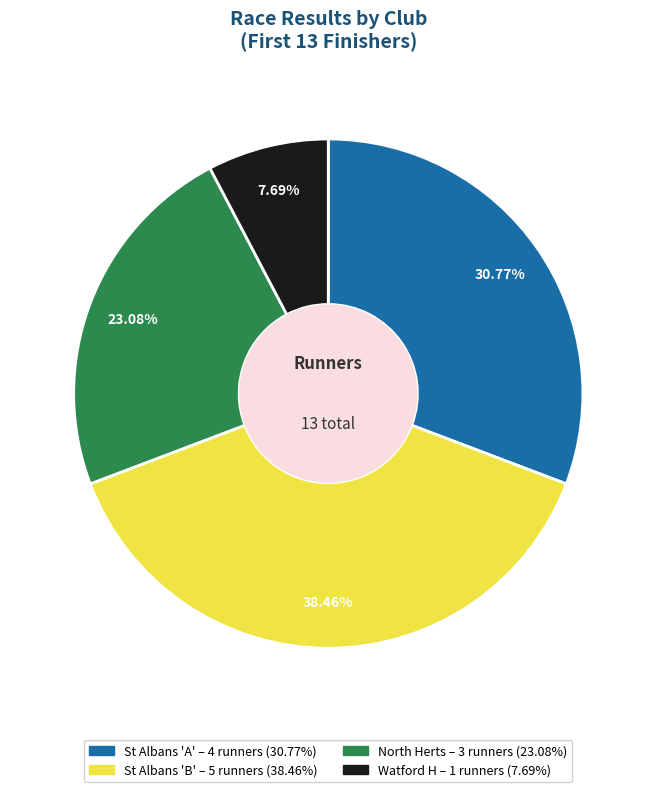

What is the largest slice in the pie chart?

St Albans 'B'